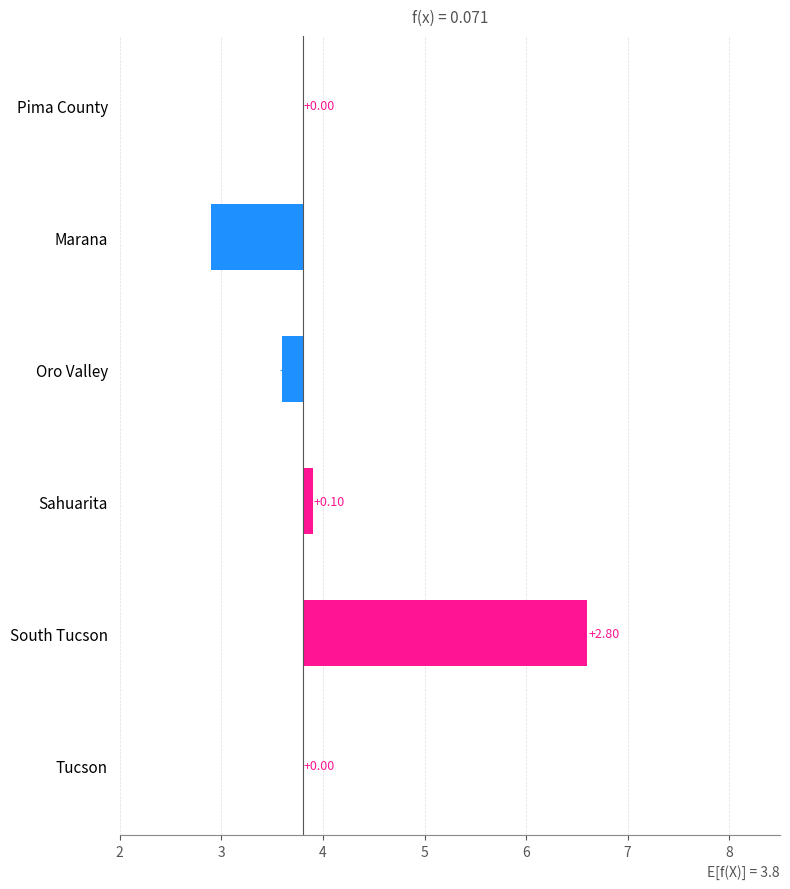

Is it true that the value at South Tucson is 2.8?

True